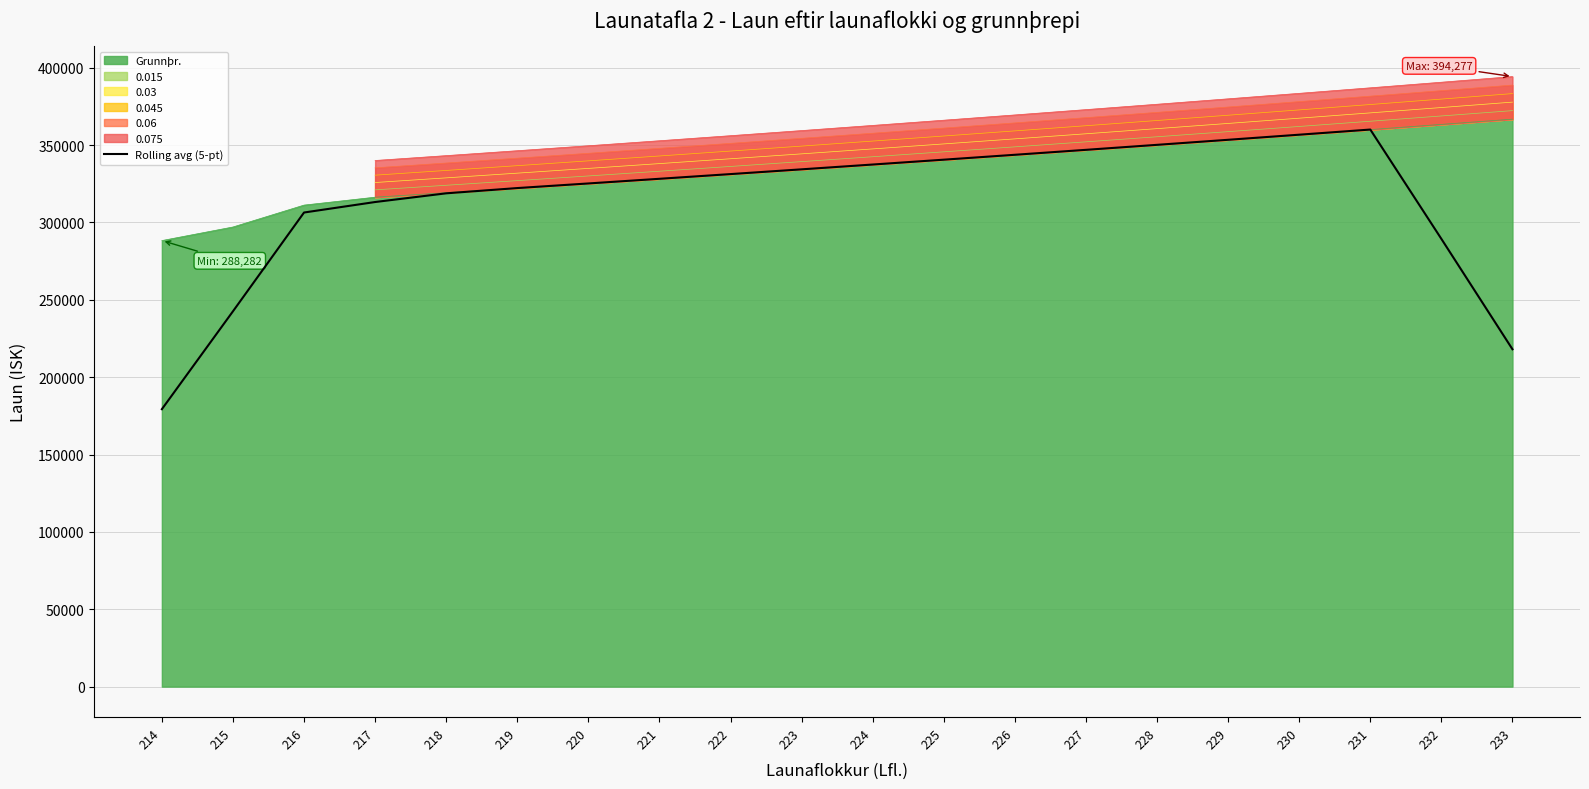

What is the minimum value shown in the chart?

179311.1